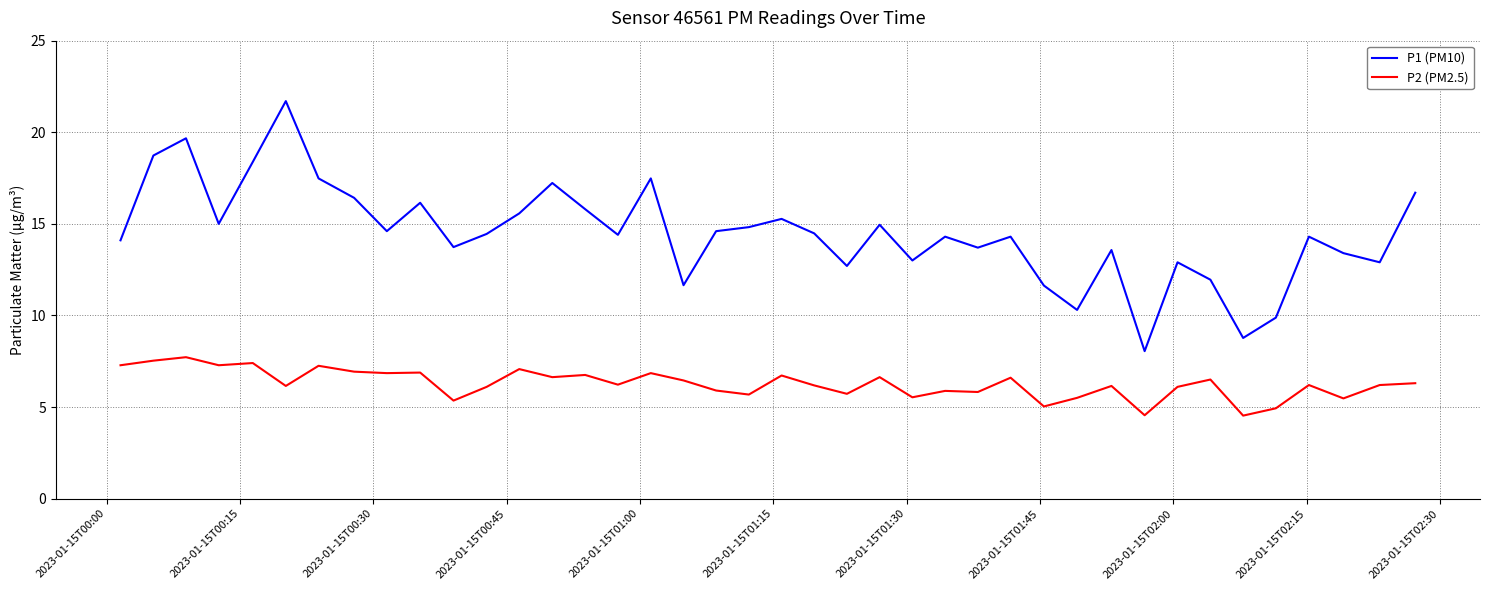

What is the maximum value shown in the chart?

21.7